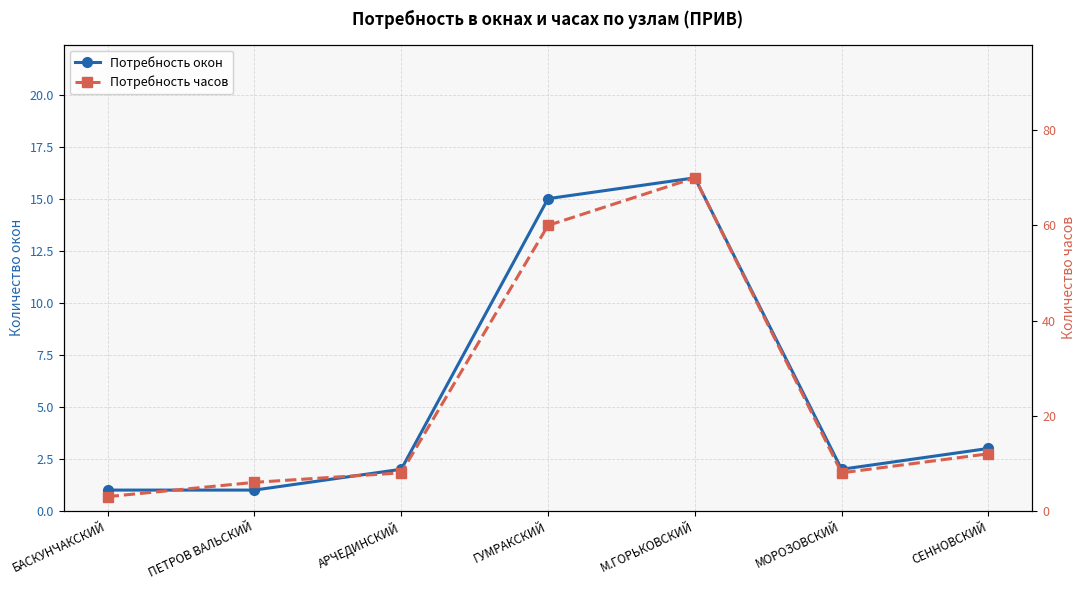

True or false: Потребность окон has more than 1 points higher than both neighbors.

False